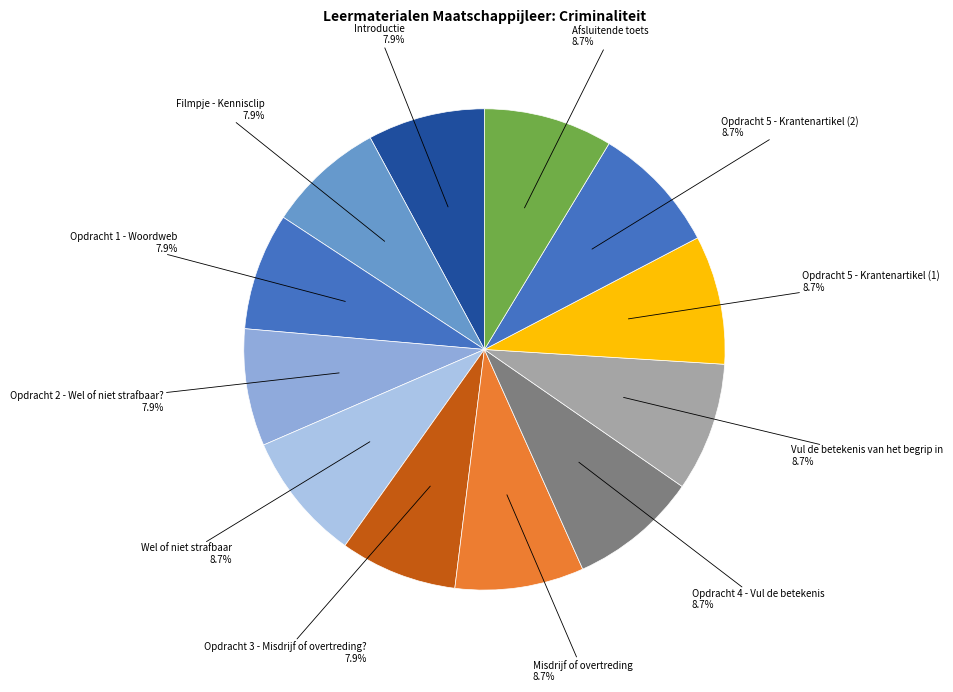

To the nearest percent, what percentage of the pie is Opdracht 2 - Wel of niet strafbaar??

8%